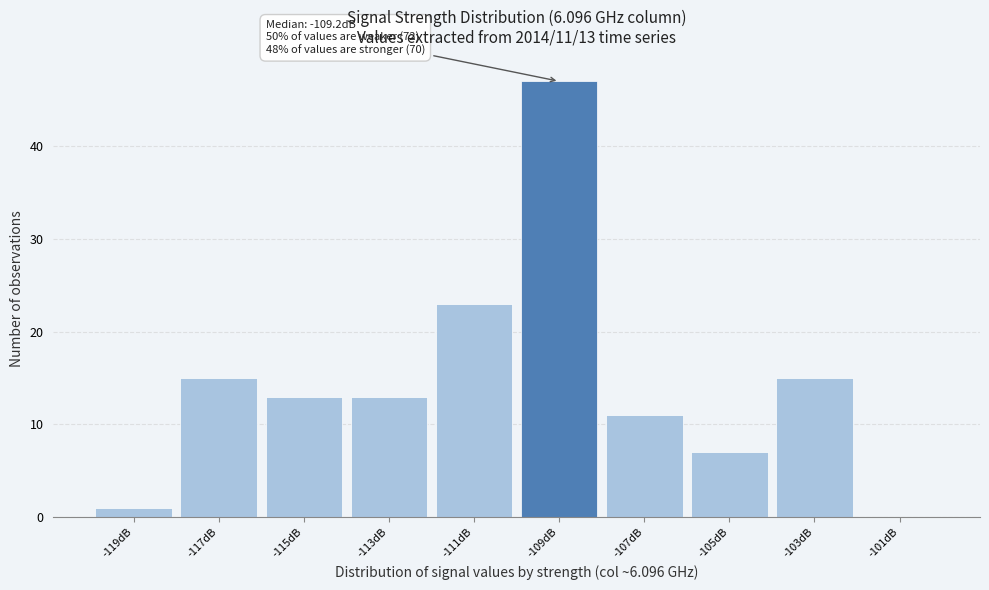

Over which range of the x-axis is the bar tallest?

-109.7 to -107.7